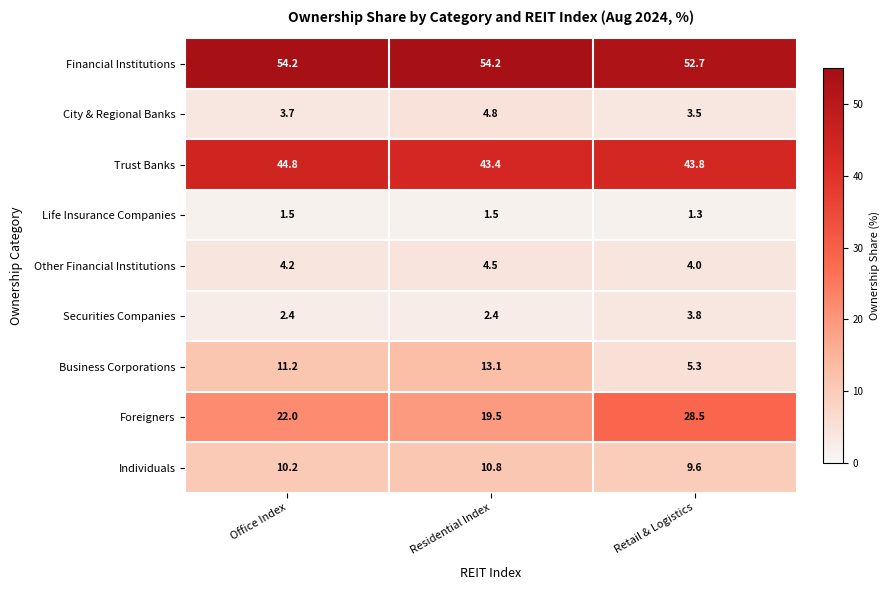

Which series has the largest range (max minus min)?

Foreigners